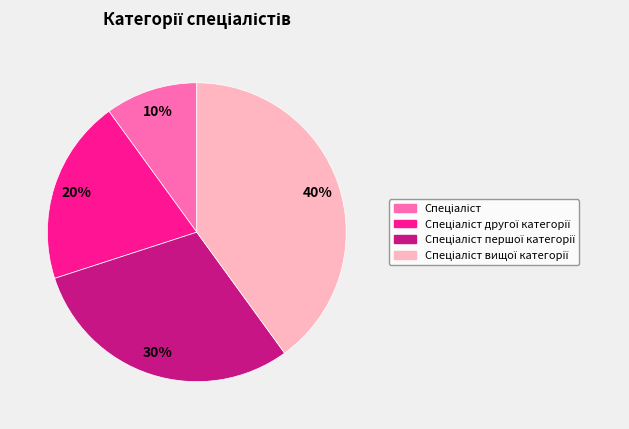

To the nearest percent, what is the average slice percentage?

25%